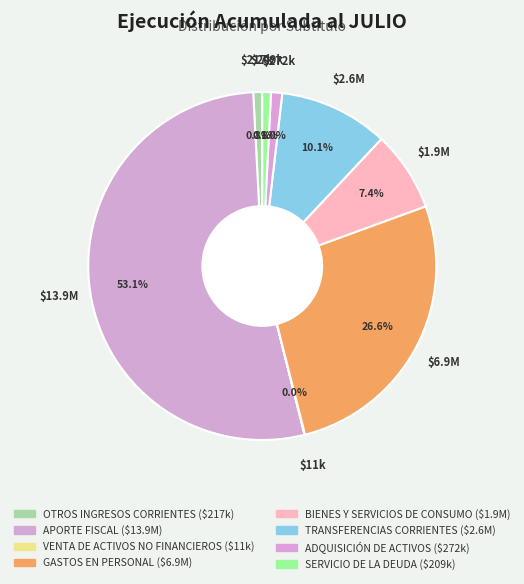

Rank the categories by value from highest to lowest.

APORTE FISCAL, GASTOS EN
PERSONAL, TRANSFERENCIAS
CORRIENTES, BIENES Y SERVICIOS
DE CONSUMO, ADQUISICIÓN DE
ACTIVOS, OTROS INGRESOS
CORRIENTES, SERVICIO DE
LA DEUDA, VENTA DE ACTIVOS
NO FINANCIEROS